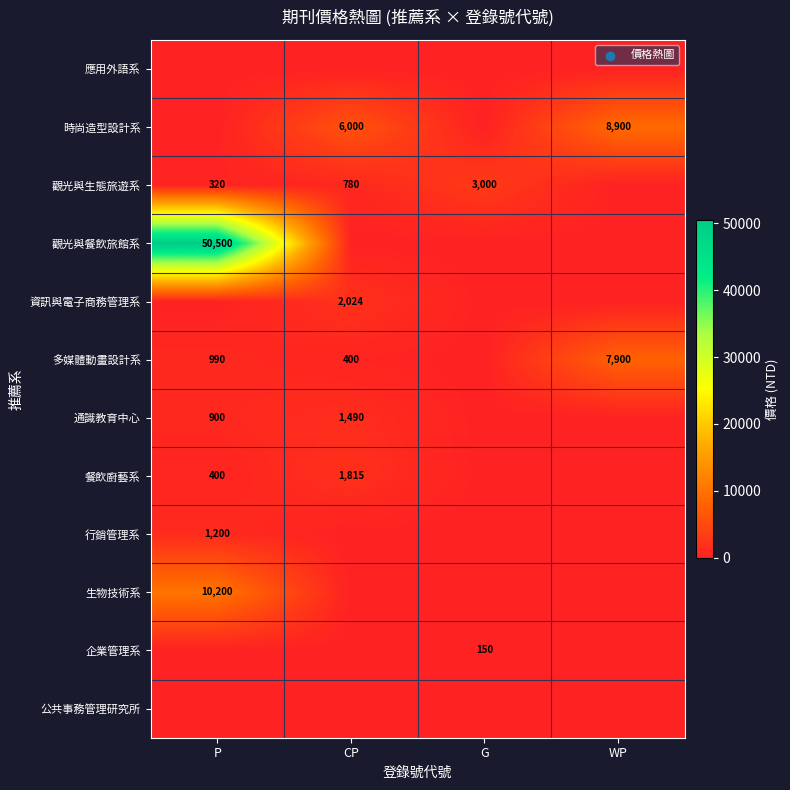

Rank the categories by 多媒體動畫設計系 value from lowest to highest.

G, CP, P, WP